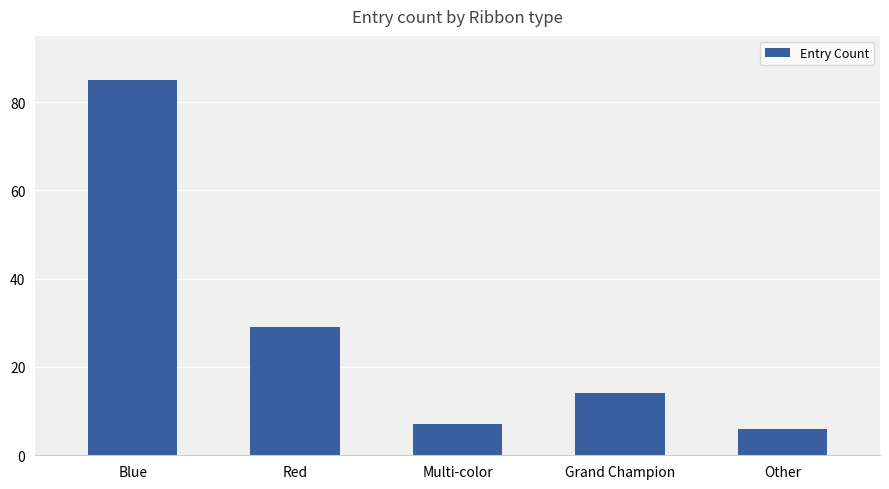

What is the ratio of the value at Red to the value at Multi-color?

4.1